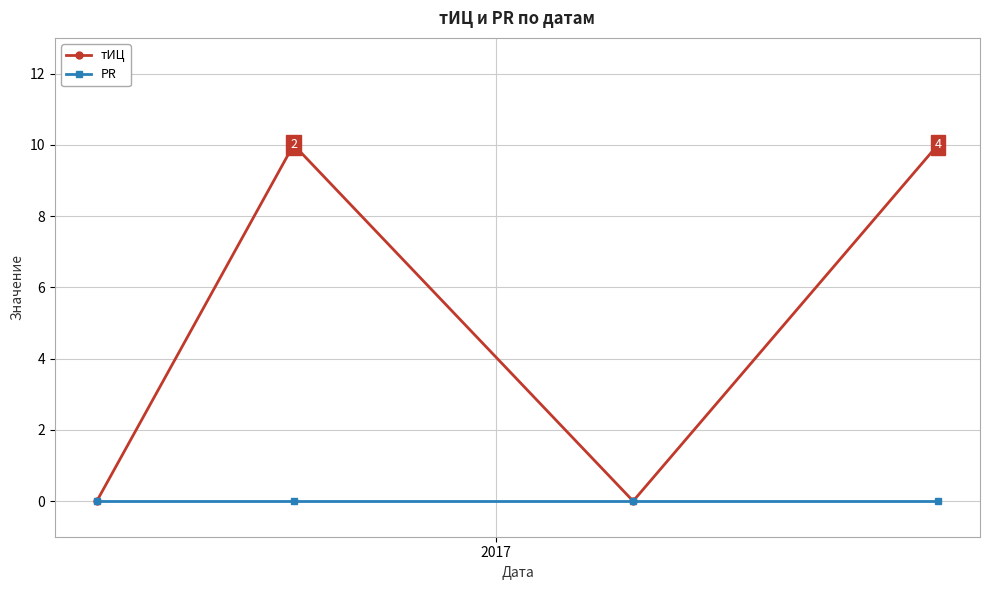

Rank the series by their average value, from highest to lowest.

тИЦ, PR